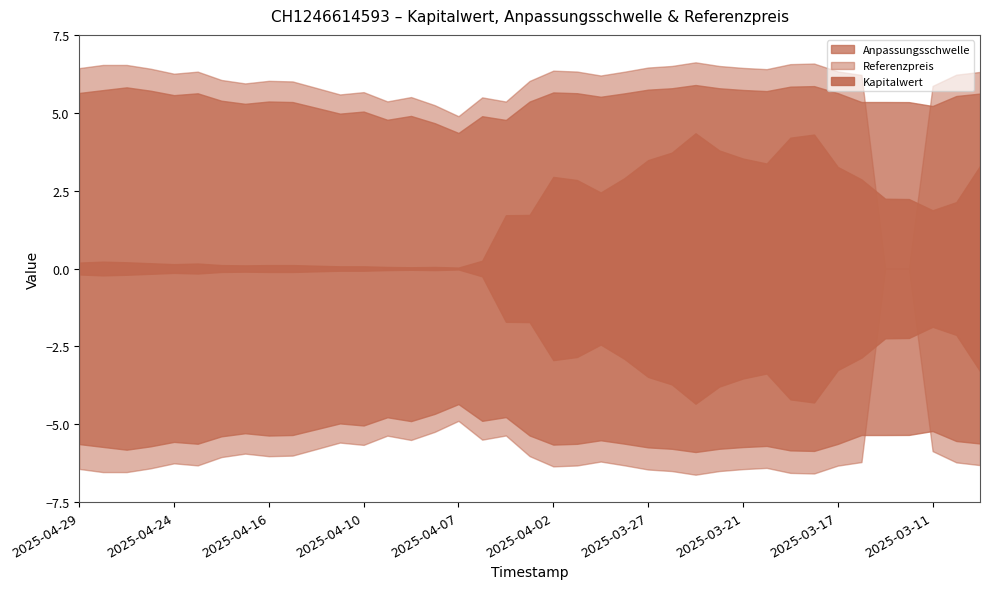

At how many categories does at least one series exceed 6?

26